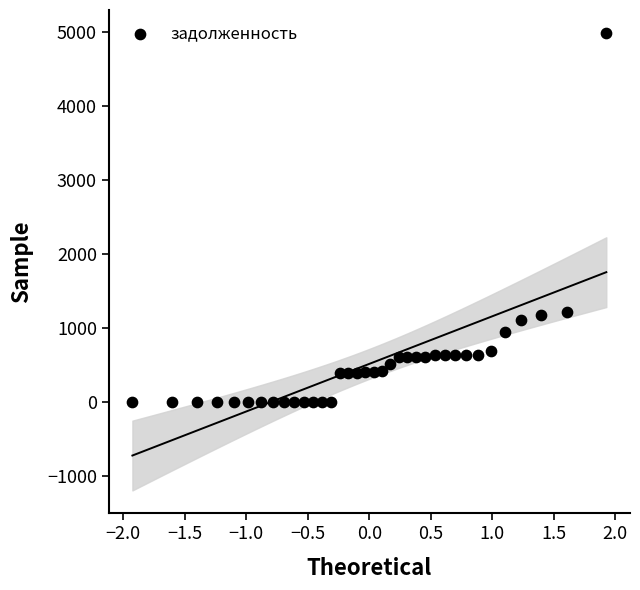

What is the range of X values (max minus min)?

3.9